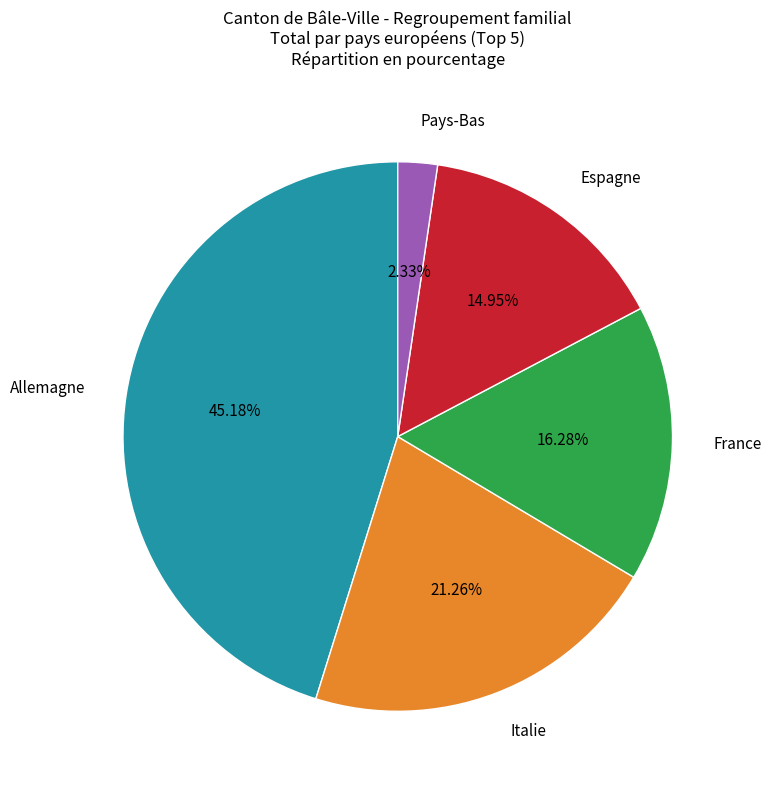

Is it true that Allemagne is 54% of the pie?

False